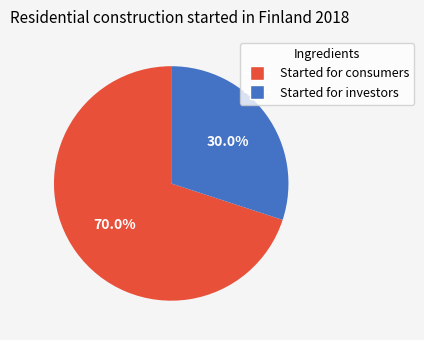

Approximately how many times larger is the value at Started for consumers compared to Started for investors?

2.3